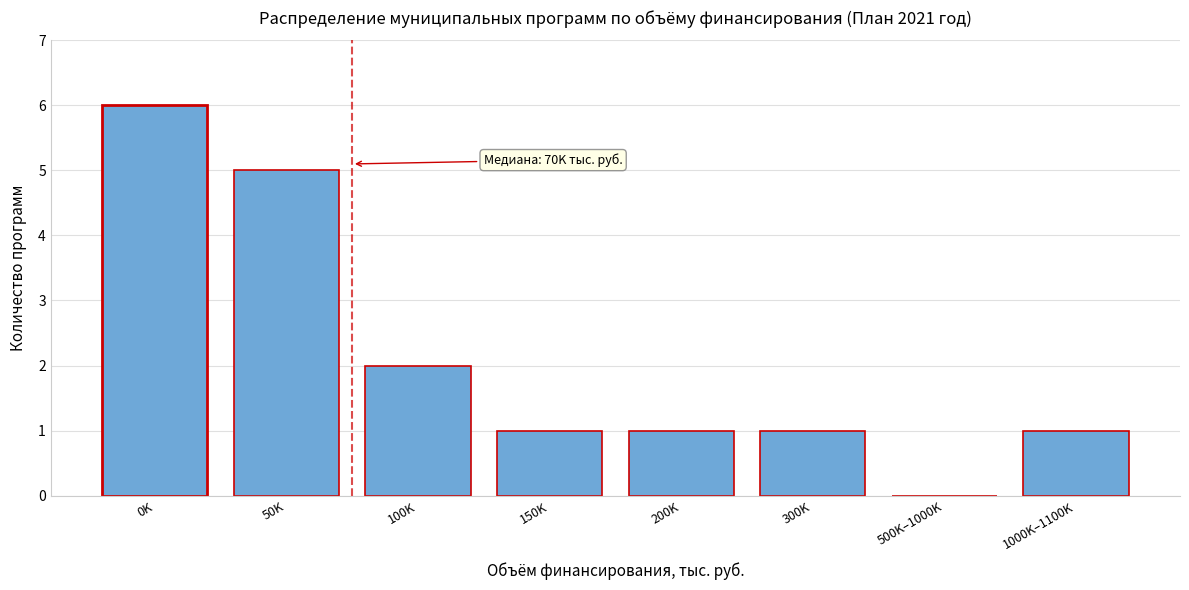

Reading left to right, transcribe all the data shown in this chart.

0K=6	50K=5	100K=2	150K=1	200K=1	300K=1	500K–1000K=0	1000K–1100K=1